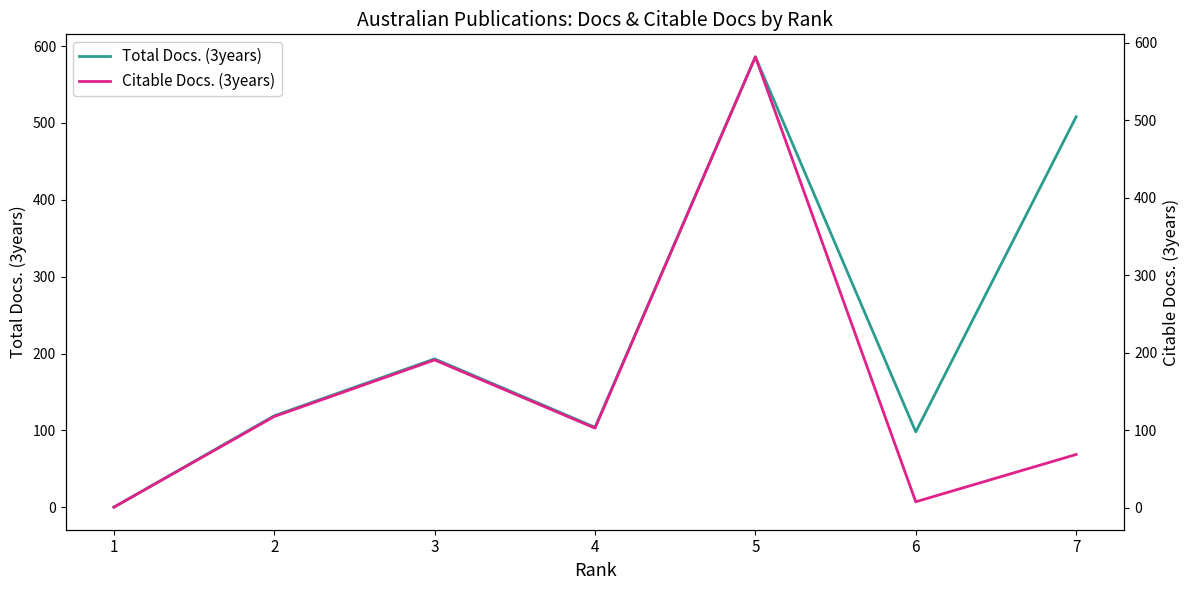

What is the value of the Total Docs. (3years) point at the 5th from the left?

586